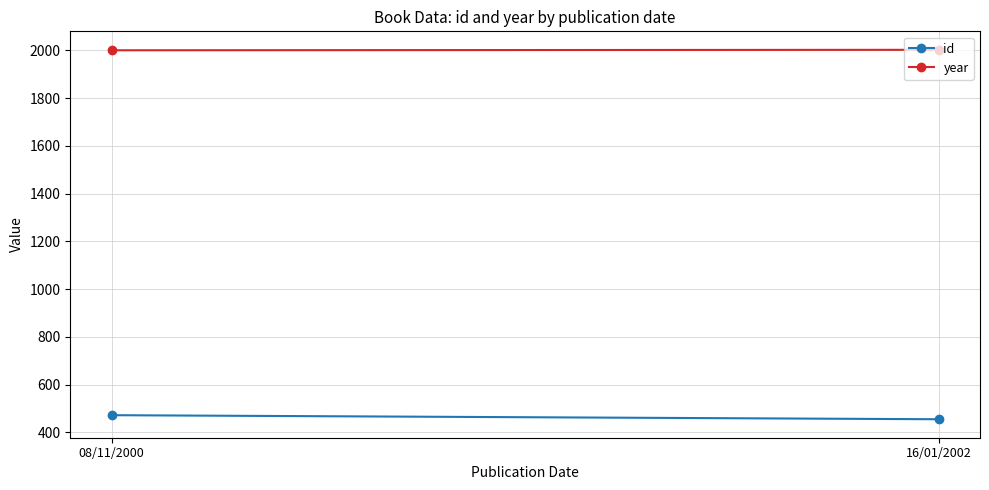

At 16/01/2002, list the series in order from largest to smallest.

year, id